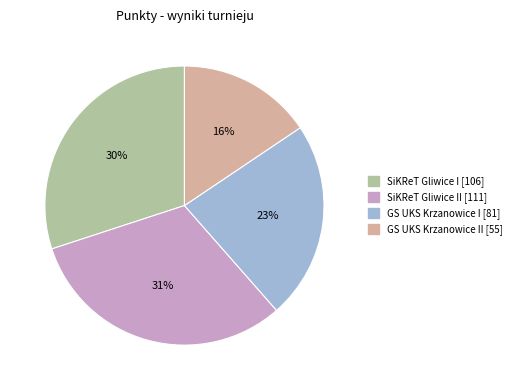

To the nearest percent, what is the average slice percentage?

25%